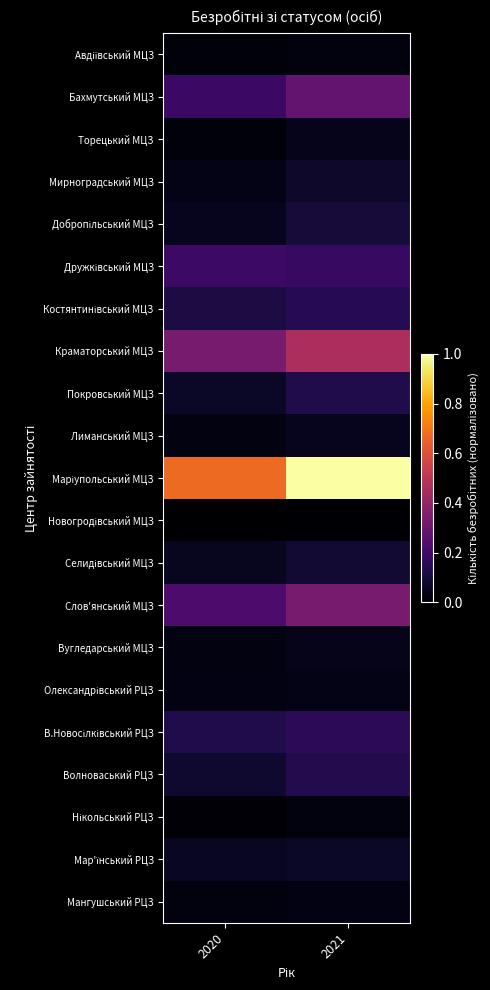

What is the difference between the highest and lowest values at 2020?

0.7